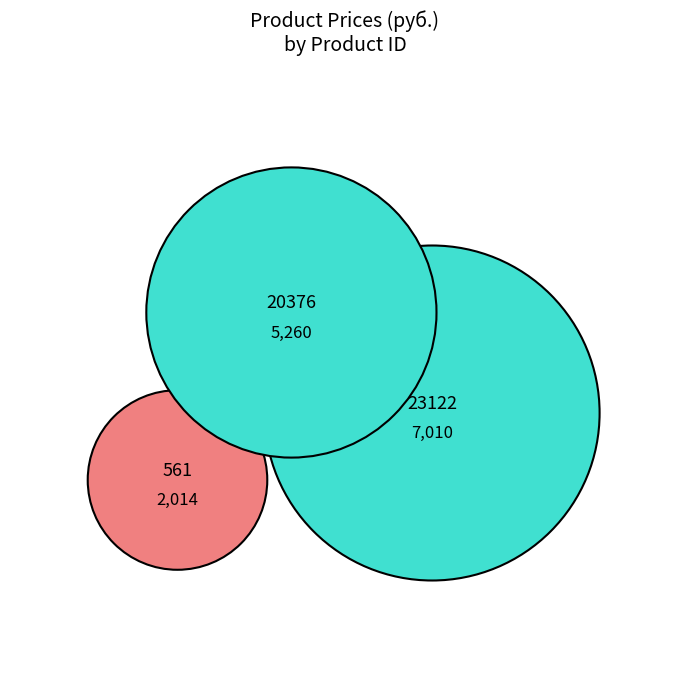

Combined, what portion of the pie is 20376 and 561?

50.9%